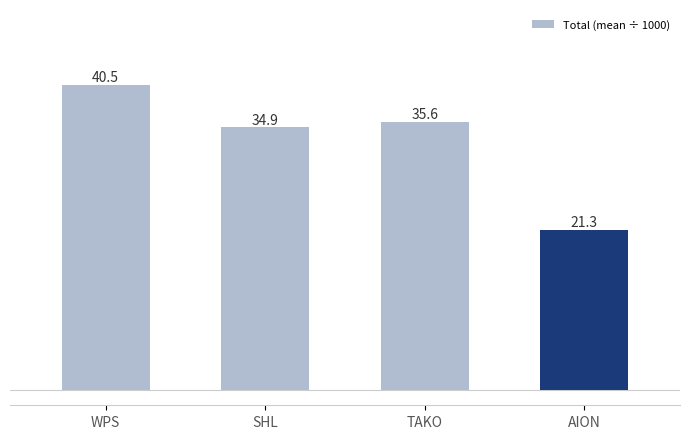

What position from the left is WPS?

1